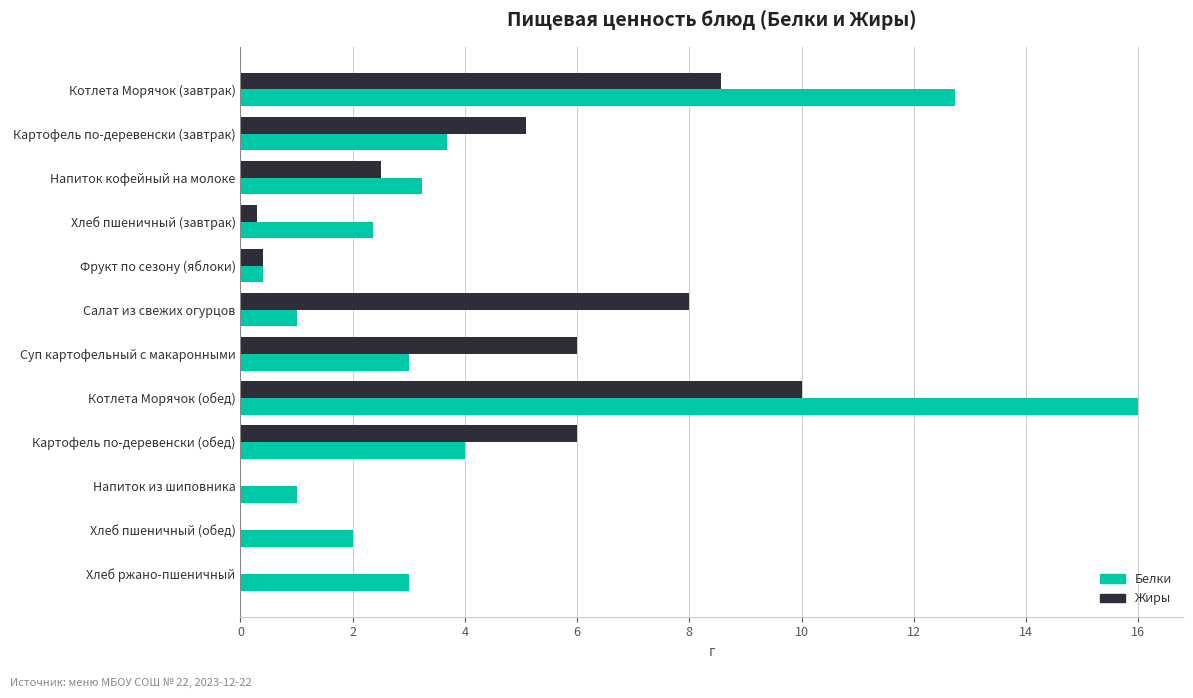

What is the maximum value shown in the chart?

16.0